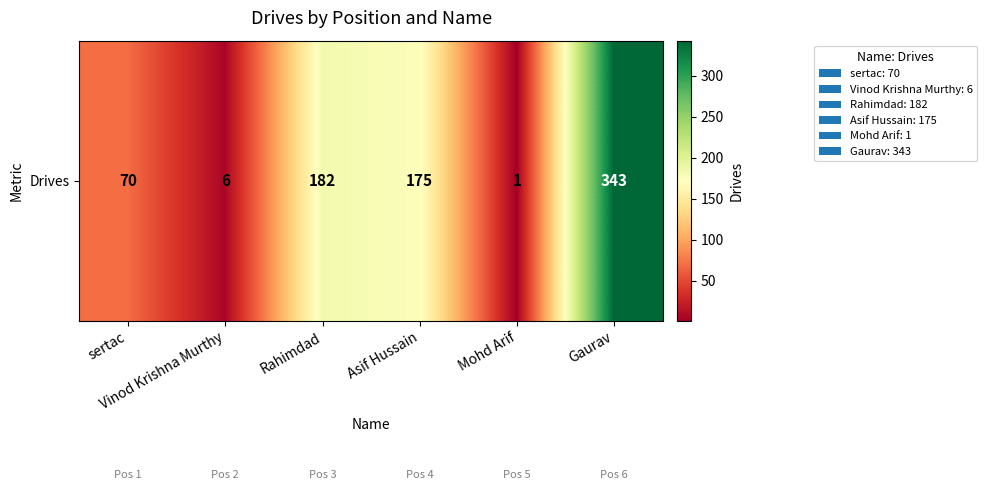

What is the greatest value displayed?

343